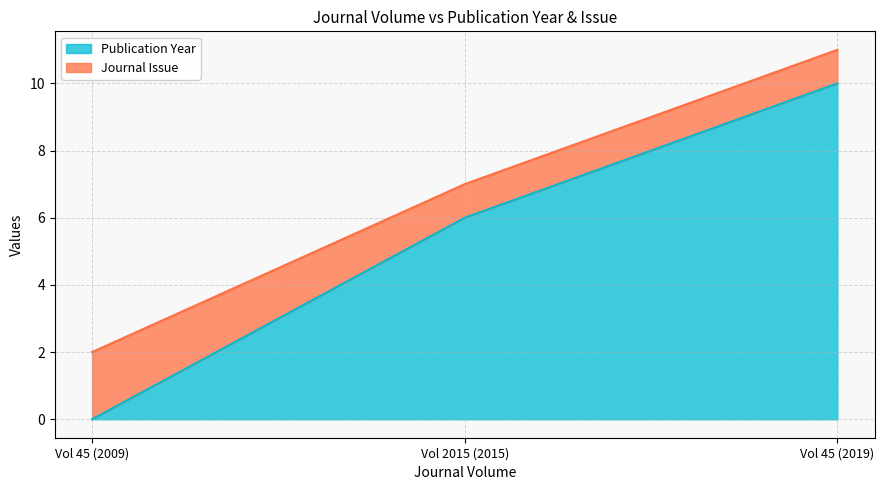

Reading left to right, what are the values for Publication Year?

Vol 45 (2009)=0	Vol 2015 (2015)=6	Vol 45 (2019)=10